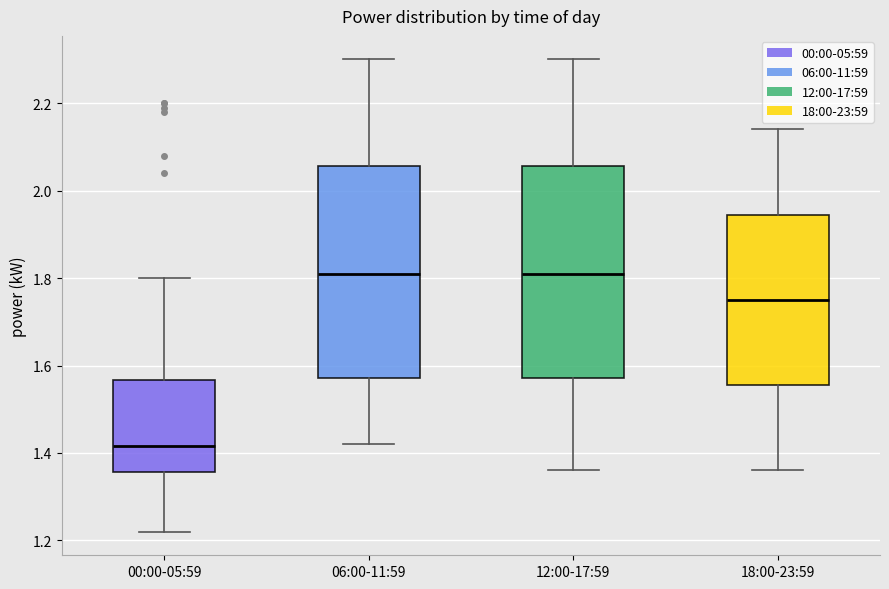

Reading left to right, transcribe this box plot: for each box, give where its median line is, the range the box spans, and where its two whiskers end, as read against the y-axis. The values are not printed on the chart, so give them approximately, as read against the axis.

00:00-05:59: median 1.42, box 1.36 to 1.56, whiskers 1.22 to 1.80
06:00-11:59: median 1.82, box 1.58 to 2.06, whiskers 1.42 to 2.30
12:00-17:59: median 1.82, box 1.58 to 2.06, whiskers 1.36 to 2.30
18:00-23:59: median 1.76, box 1.56 to 1.94, whiskers 1.36 to 2.14